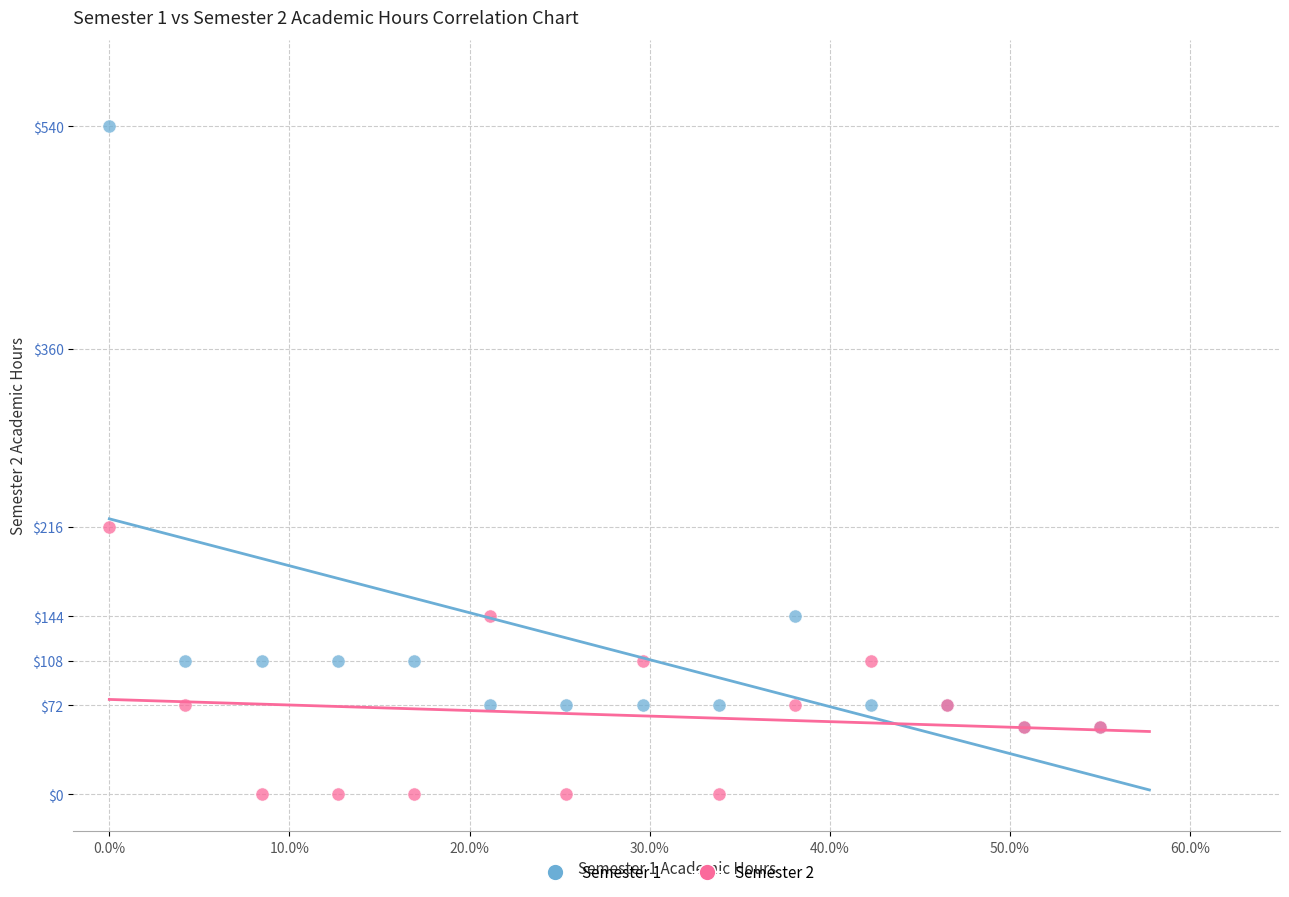

Across all series, what Y value is closest to 270?

216